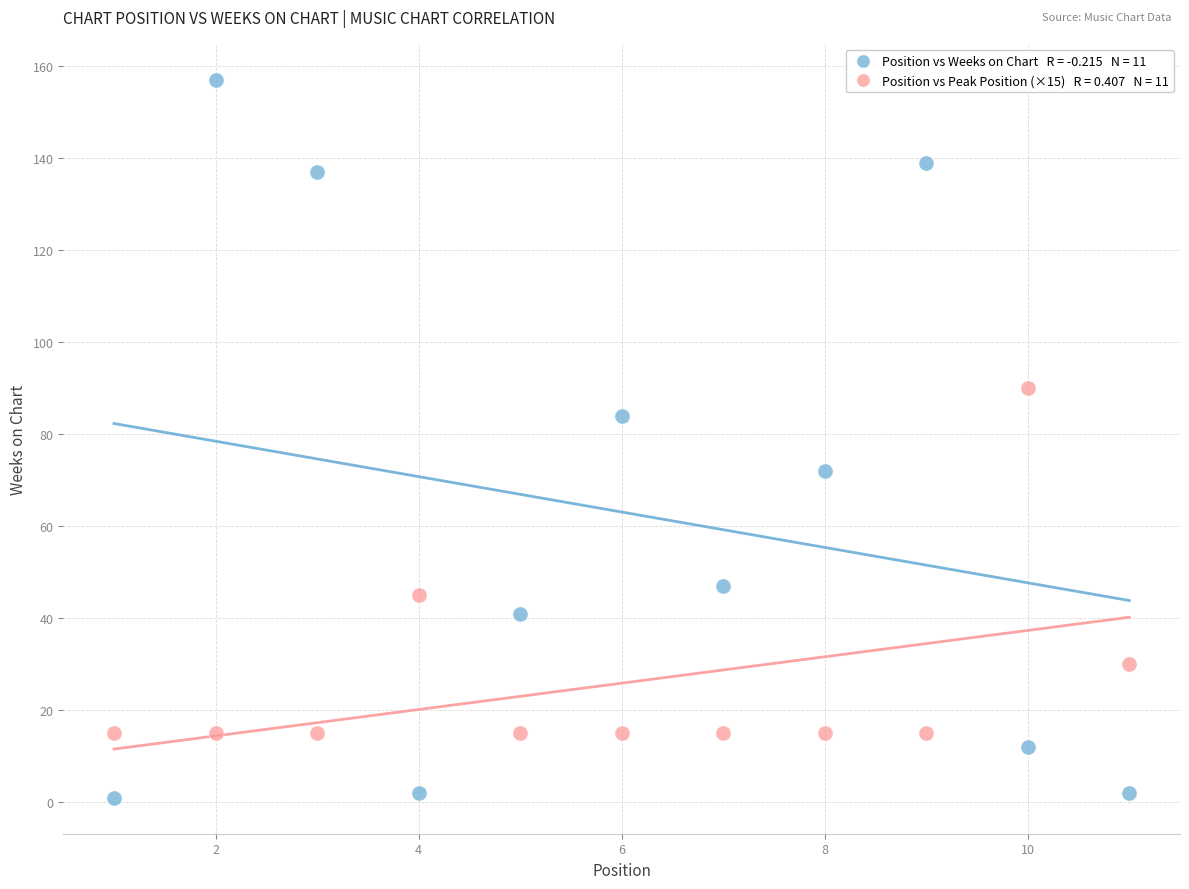

Across all series, what Y value is closest to 79?

84